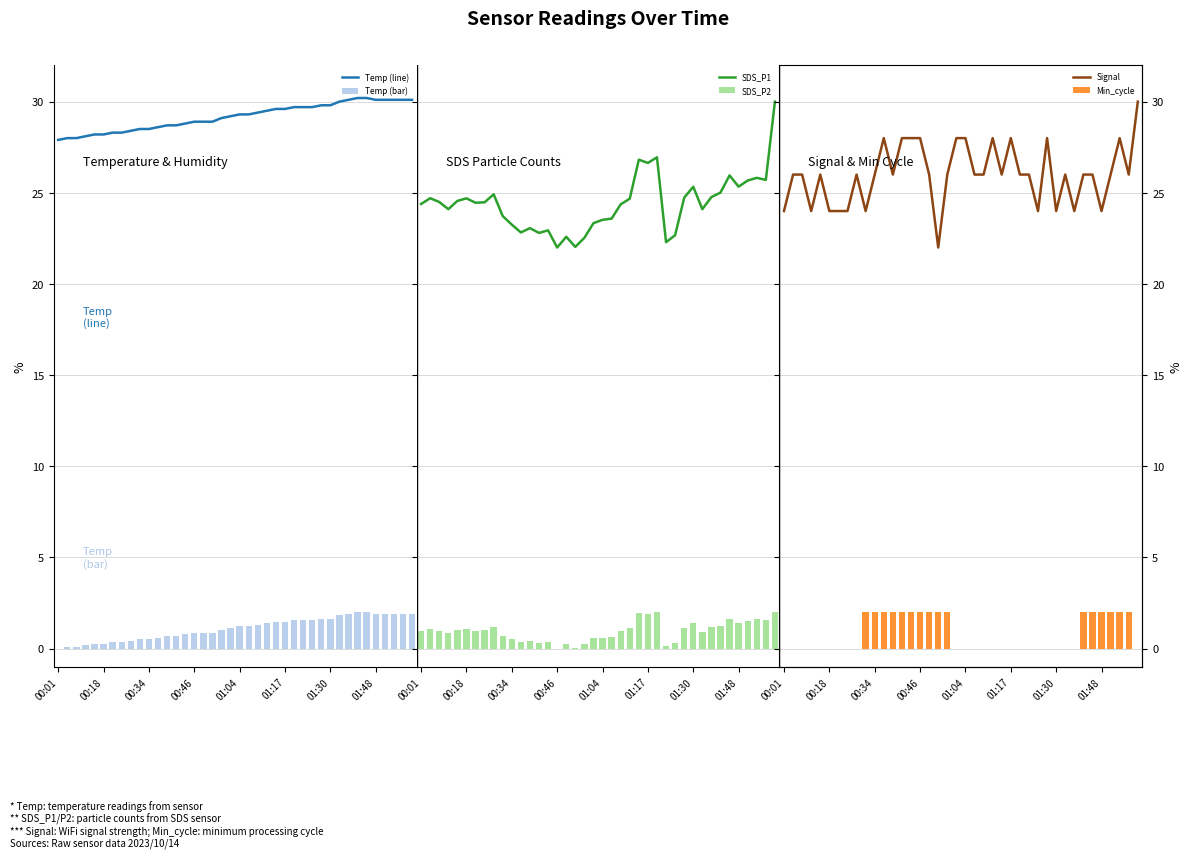

What is the total value across all series at 17?

75.8